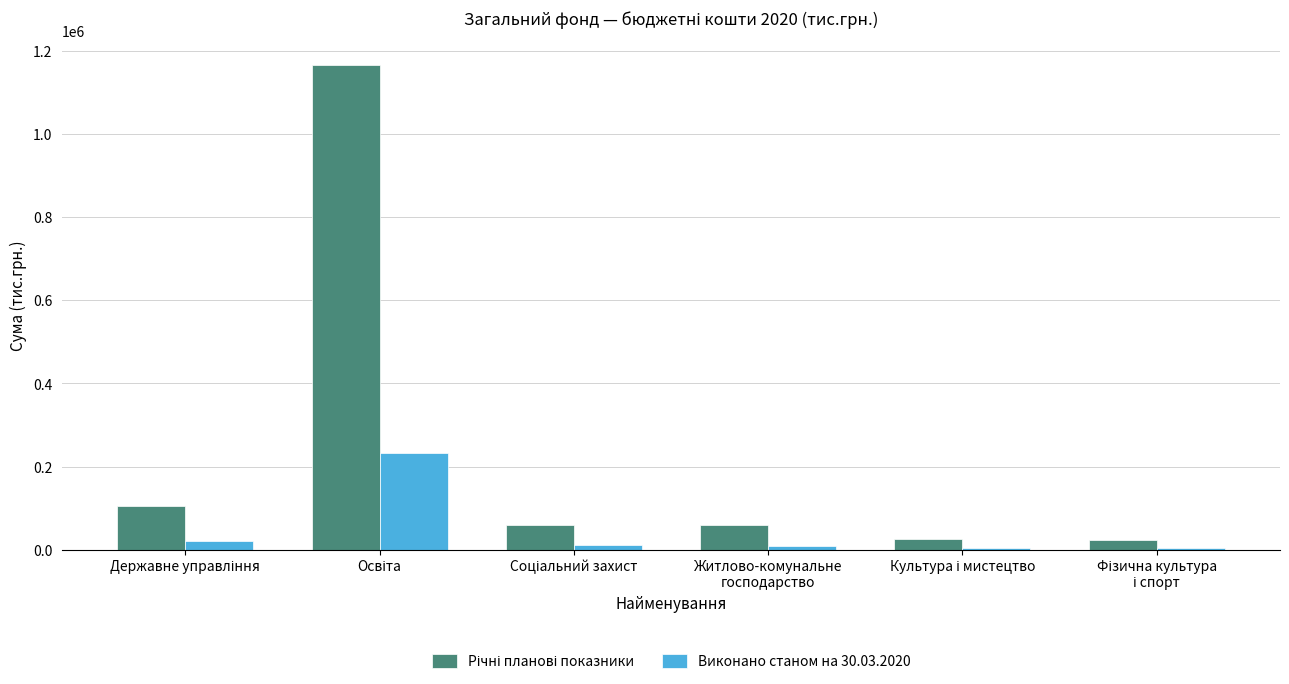

What is the spread (max minus min) of values at Житлово-комунальне
господарство?

49205.8